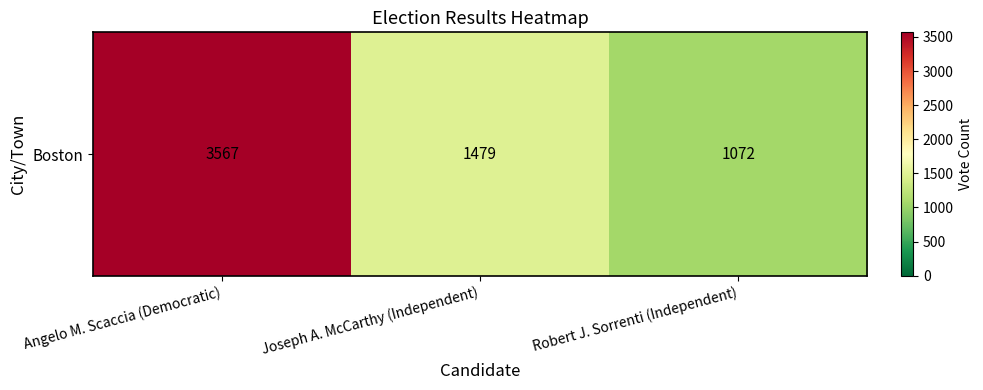

Reading left to right, list all the values displayed in this chart.

Angelo M. Scaccia (Democratic)=3567	Joseph A. McCarthy (Independent)=1479	Robert J. Sorrenti (Independent)=1072